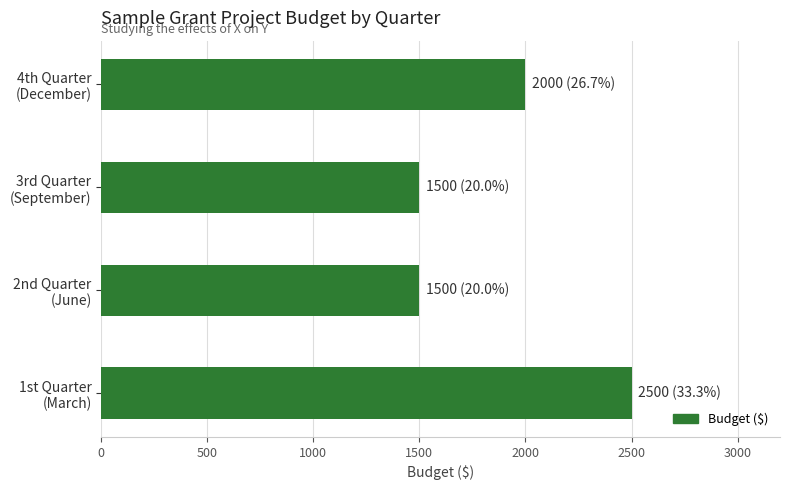

What is the smallest value displayed?

1500